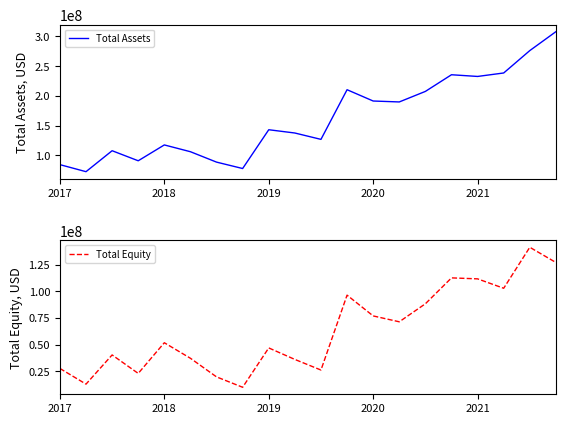

What is the difference between the second highest and minimum values in the Total Assets series?

203439244